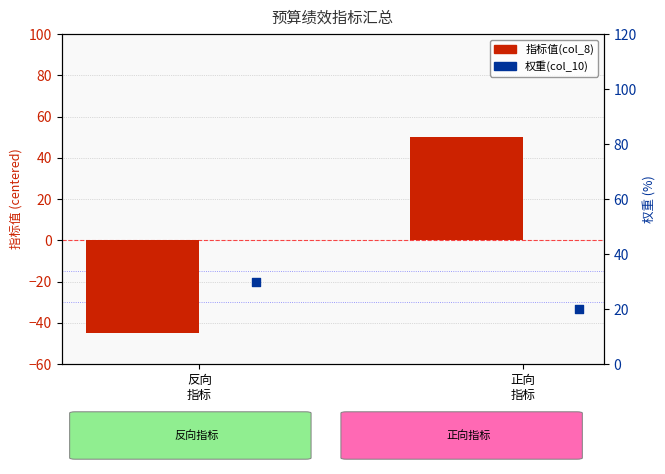

Which series reaches the maximum Y coordinate?

指标值(col_8)